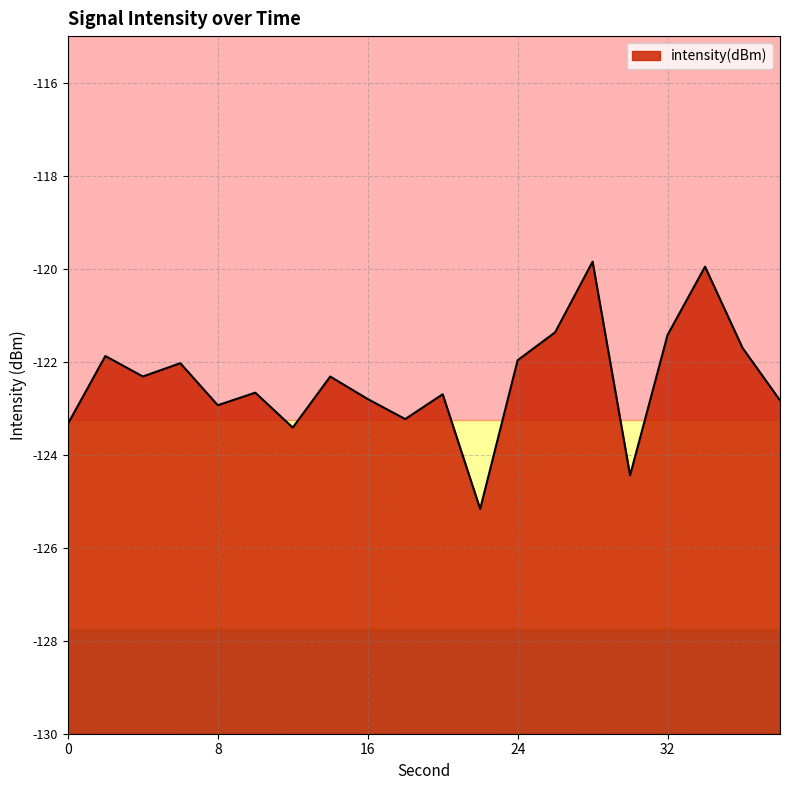

At which category does the data reach its first local valley?

4